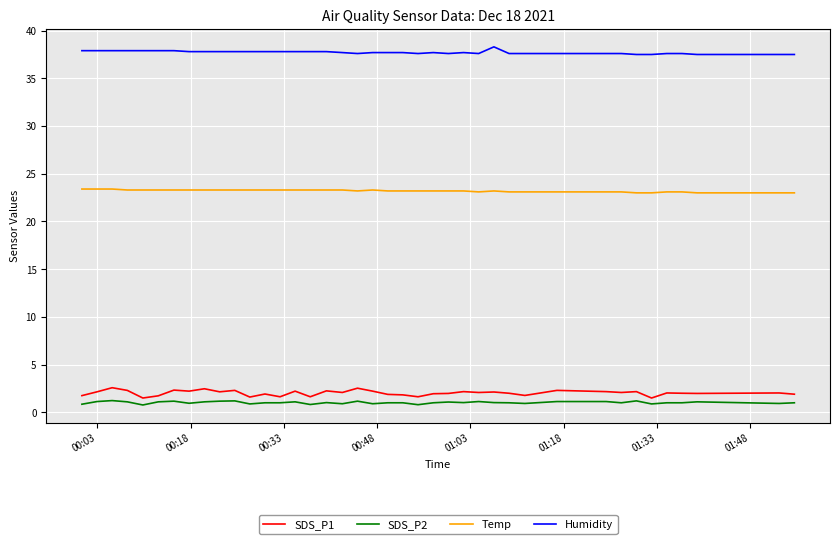

Count the number of categories in the chart.

40